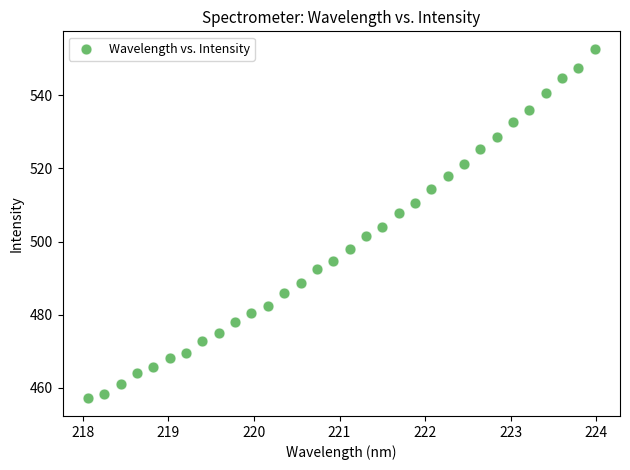

What is the range of Y values (max minus min)?

95.7